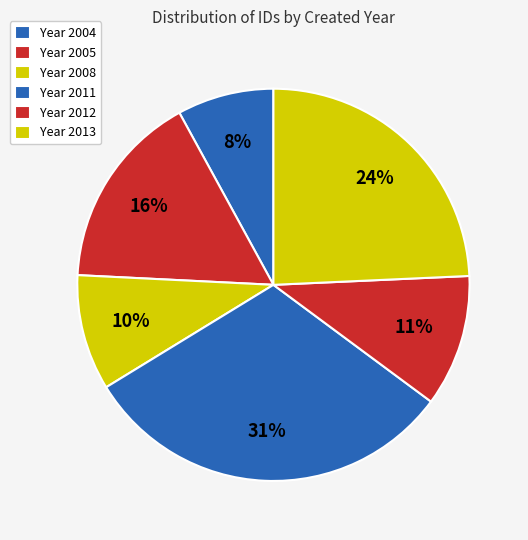

How many segments does this pie chart have?

6